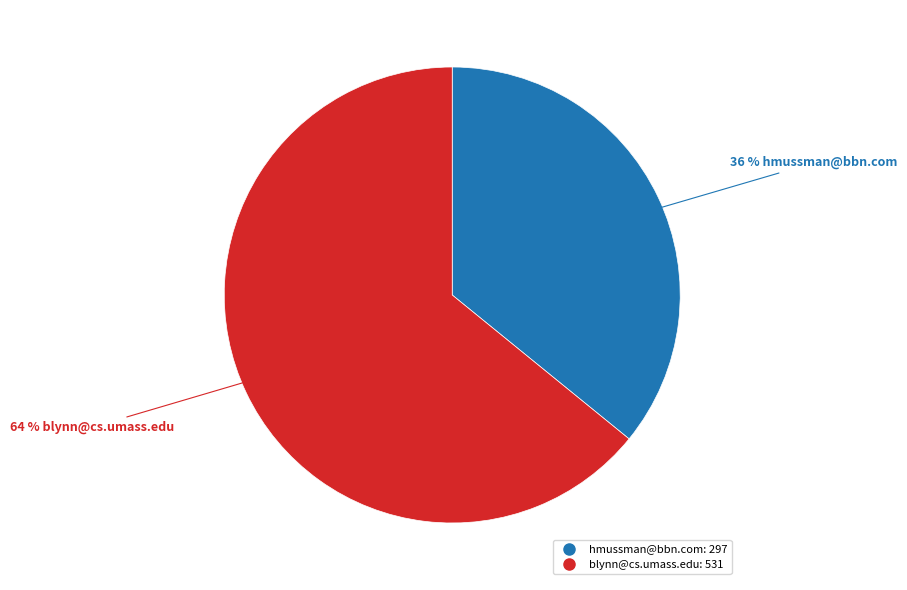

How many slices are in this pie chart?

2